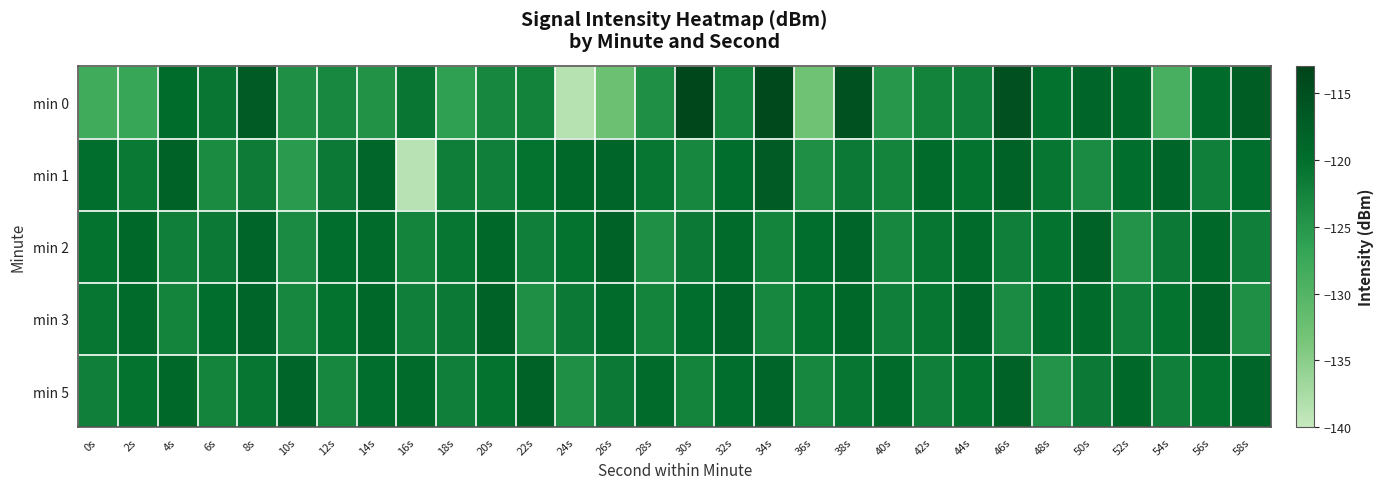

Which series has the widest spread of values?

min 0